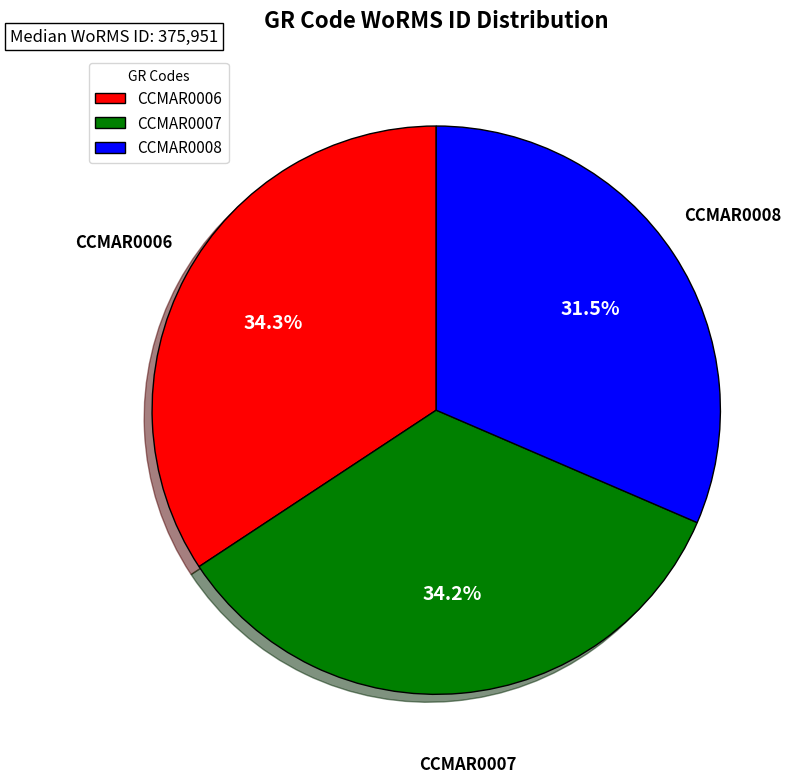

Which slice is the smallest?

CCMAR0008